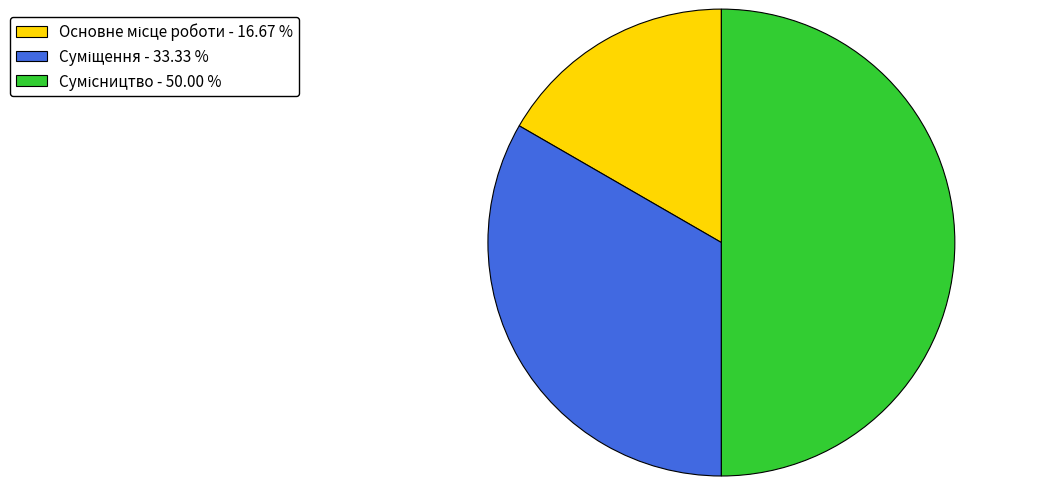

Is it true that Основне місце роботи is 24% of the pie?

False